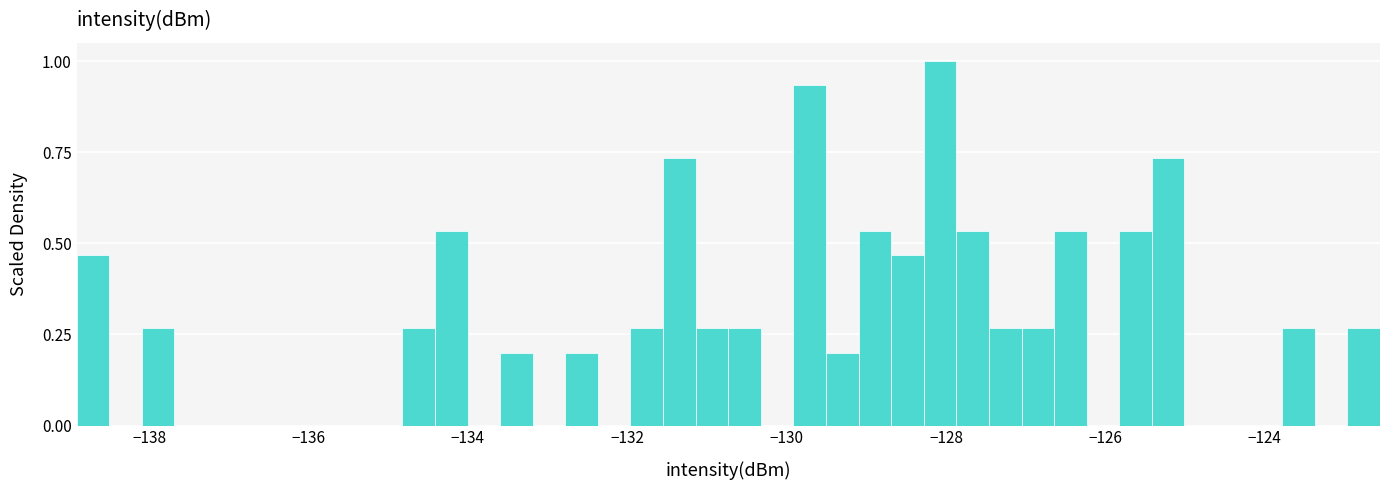

Around what value on the x-axis is the tallest bar? Give the approximate position of its centre, as read against the axis.

-128.0